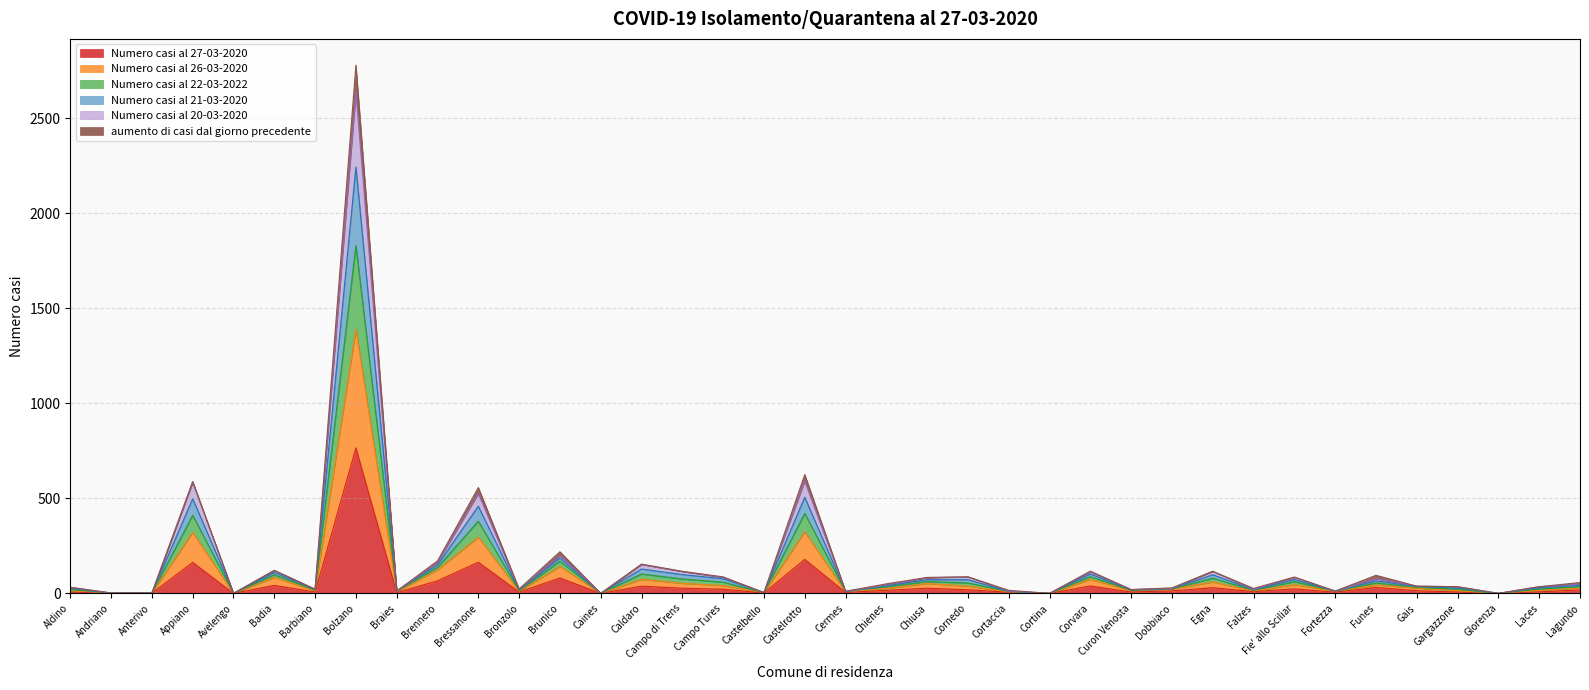

At which category is the sum across all series the highest?

Bolzano